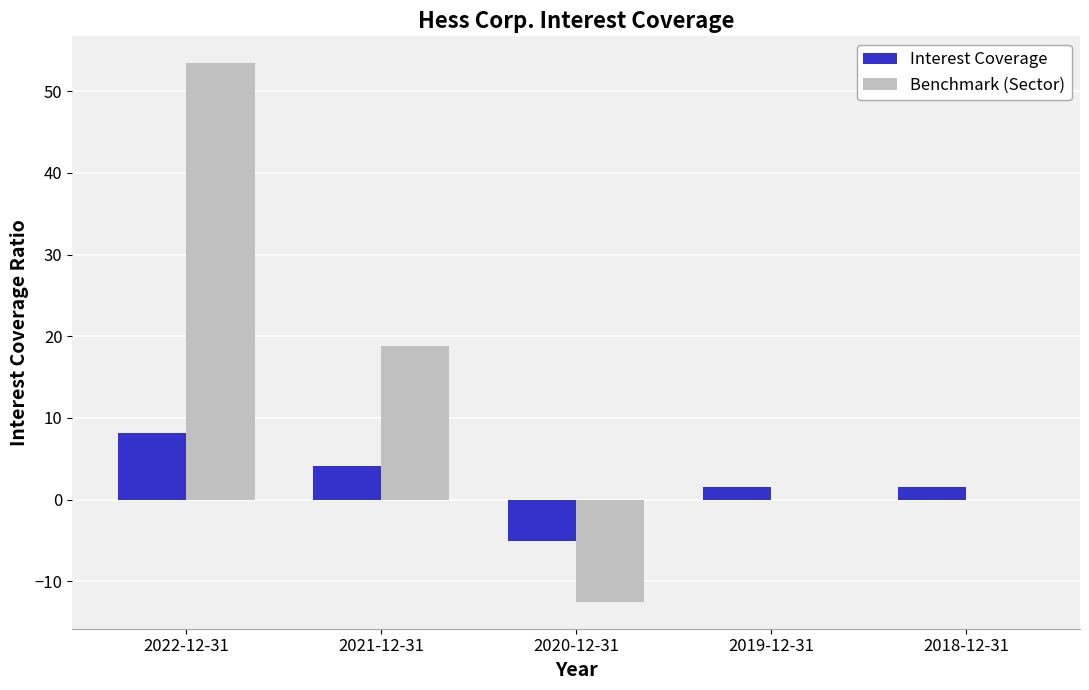

The value of Interest Coverage at 2019-12-31 is 1.6. True or false?

True